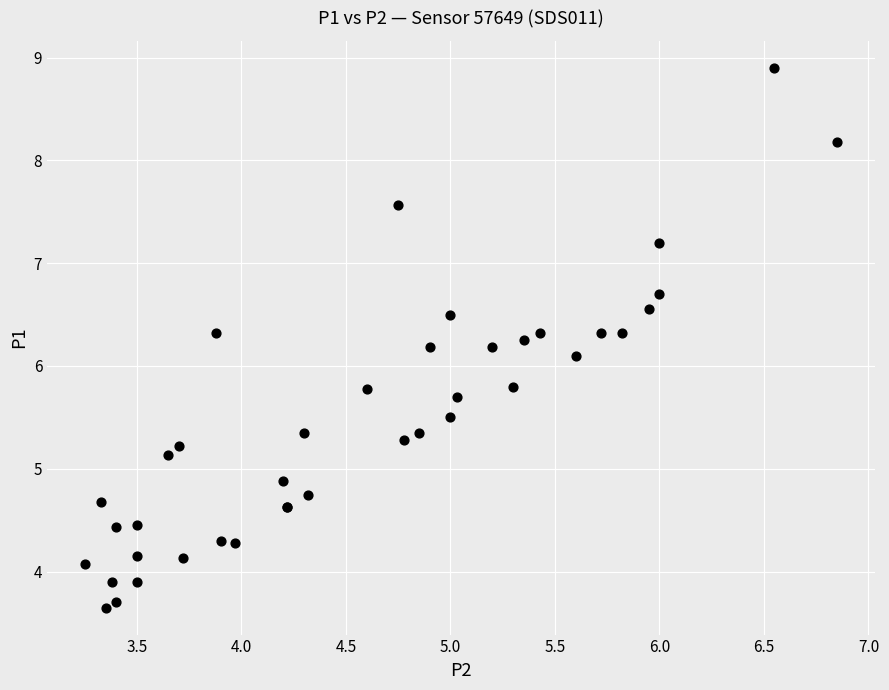

What Y value in the scatter plot is closest to 6?

6.1